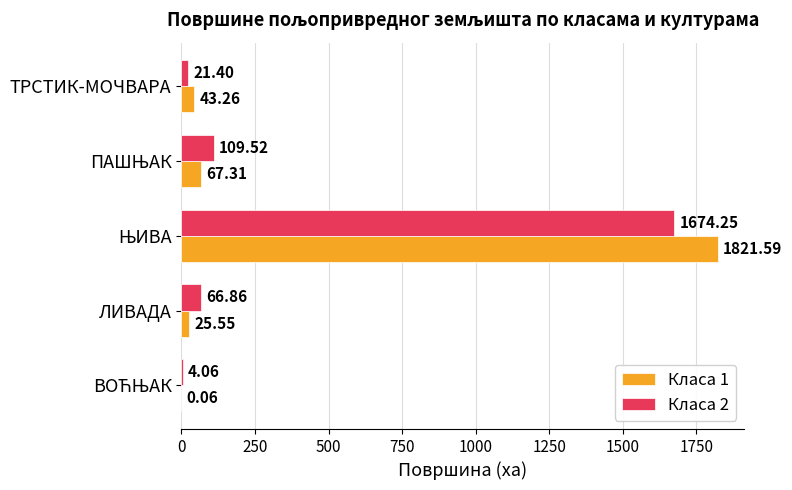

What is the sum of all Класа 1 values?

1957.8